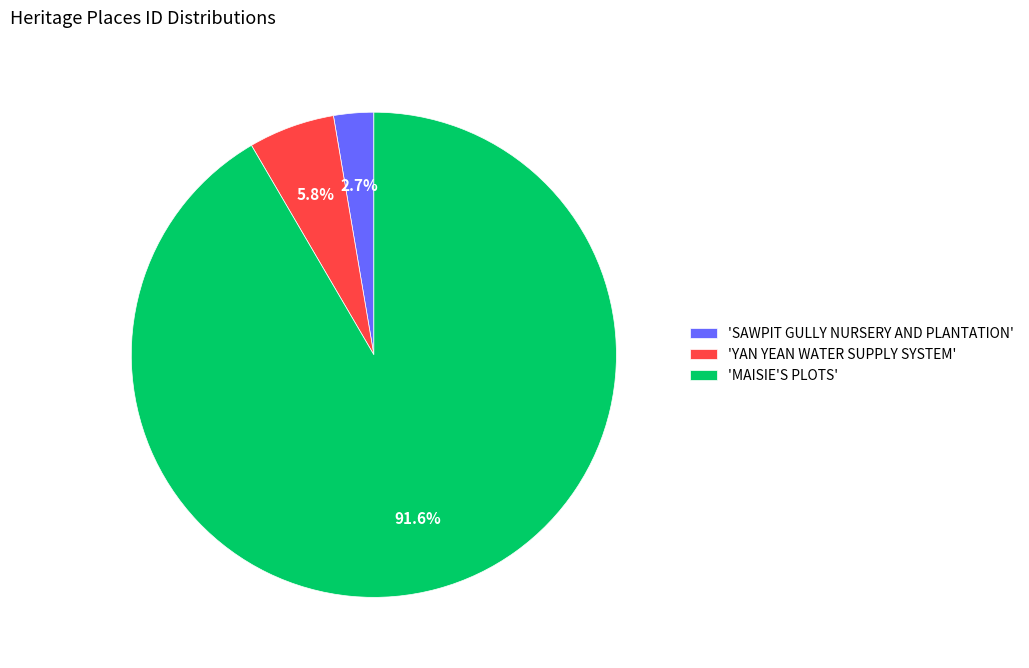

Count the number of slices in the pie.

3